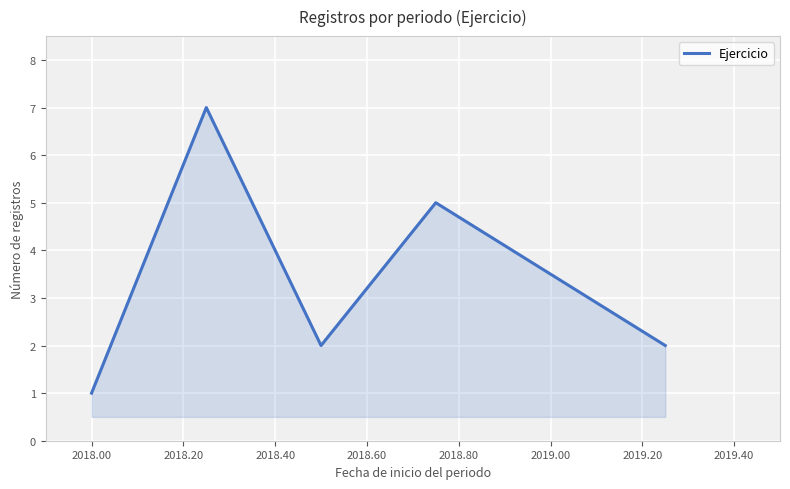

How many series are shown in this chart?

1